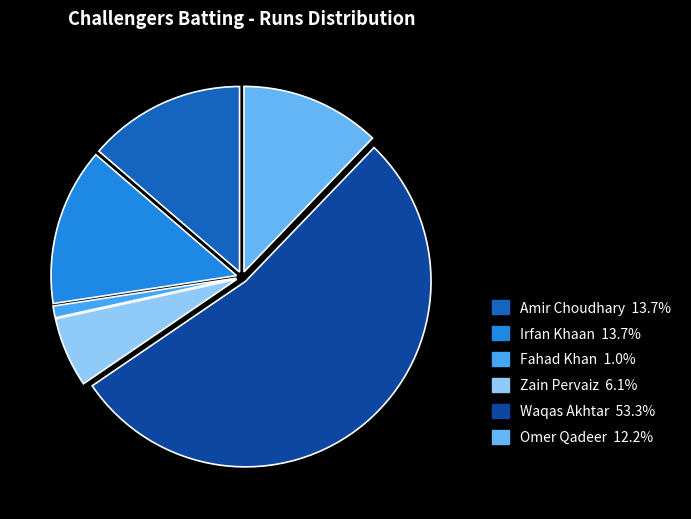

How many slices are in this pie chart?

6